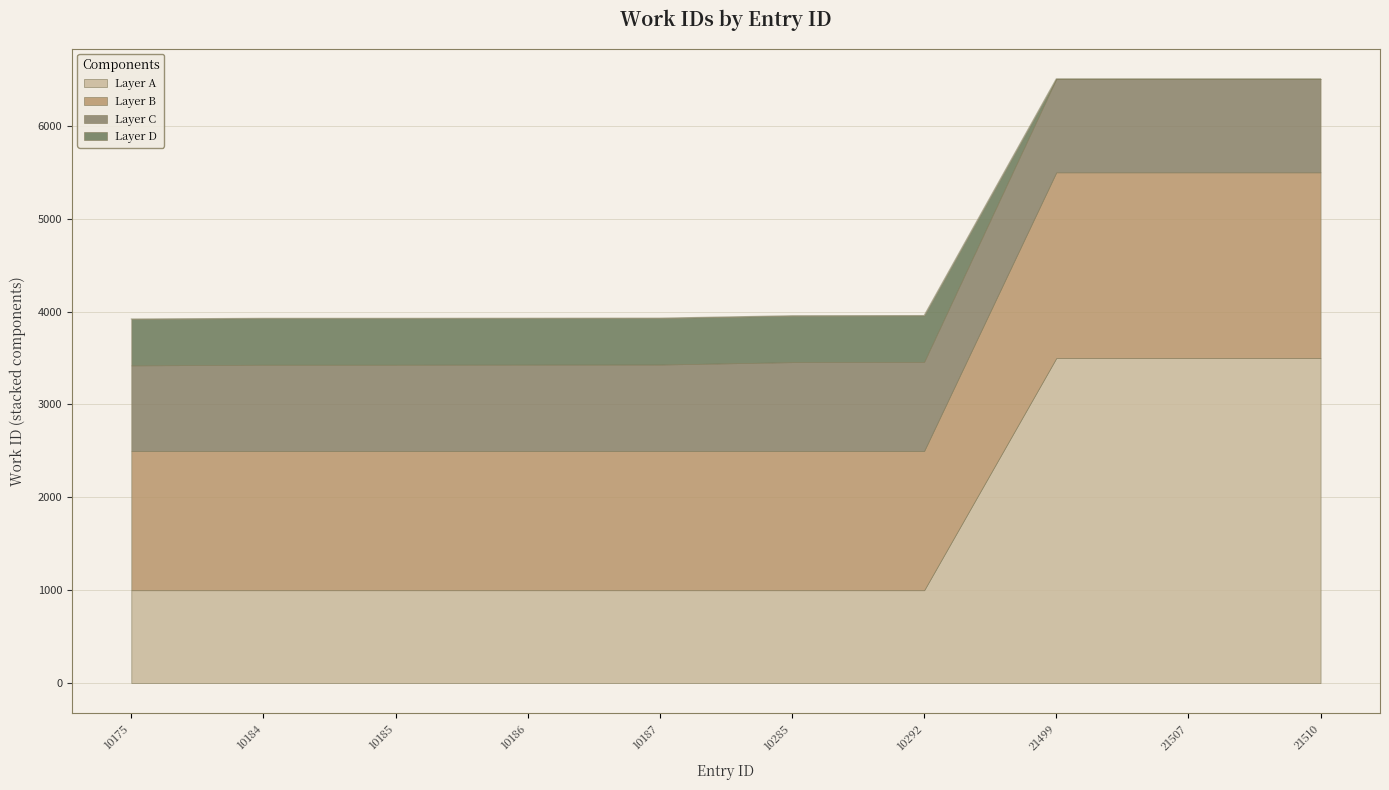

Rank the categories by value from lowest to highest.

10175, 10184, 10185, 10186, 10187, 10285, 10292, 21499, 21507, 21510